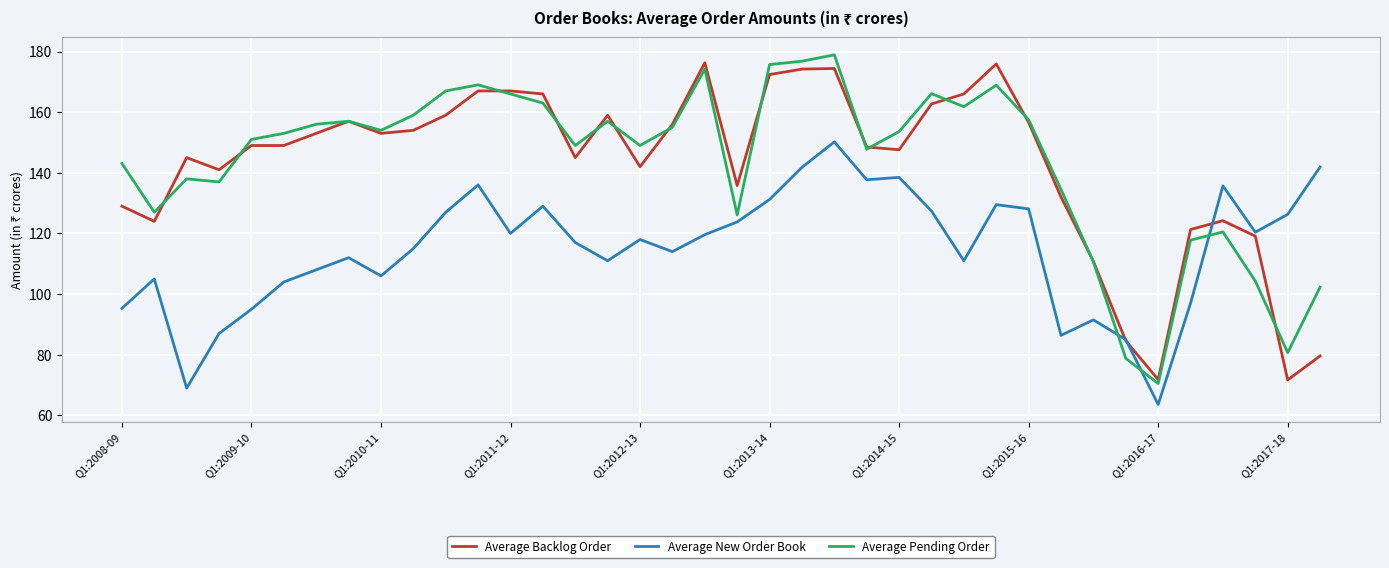

After their last crossing, which series has the higher values: Average Pending Order or Average New Order Book?

Average New Order Book